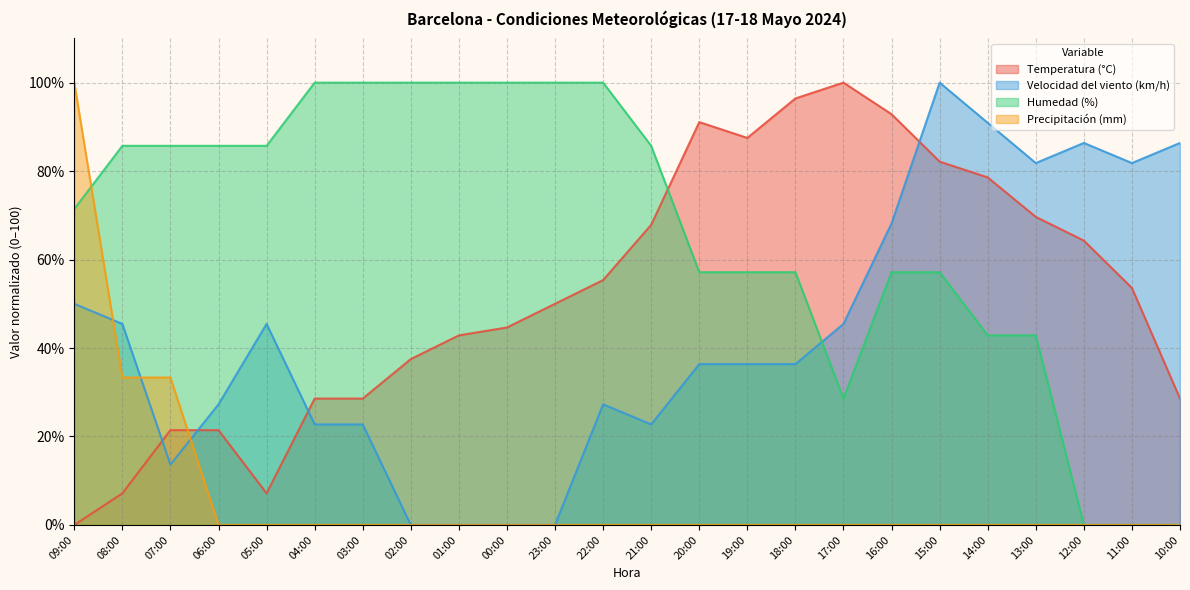

What is the label of the 20th point from the left?

14:00